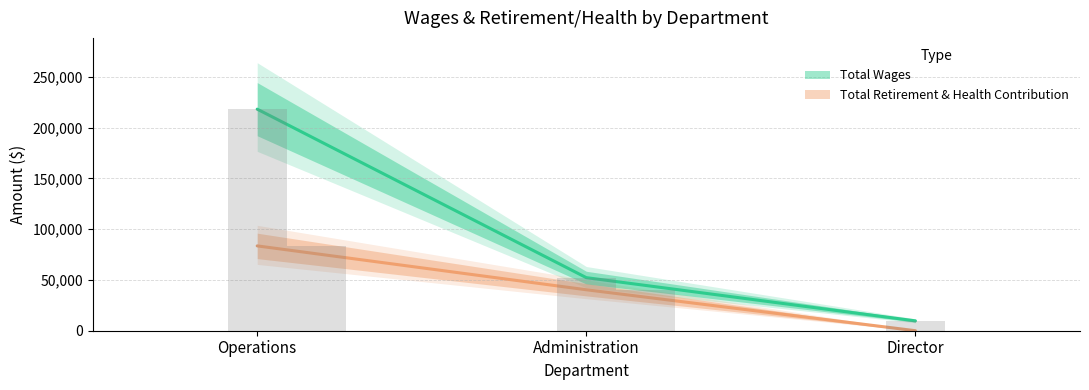

Between Director and Administration, which is larger?

Administration